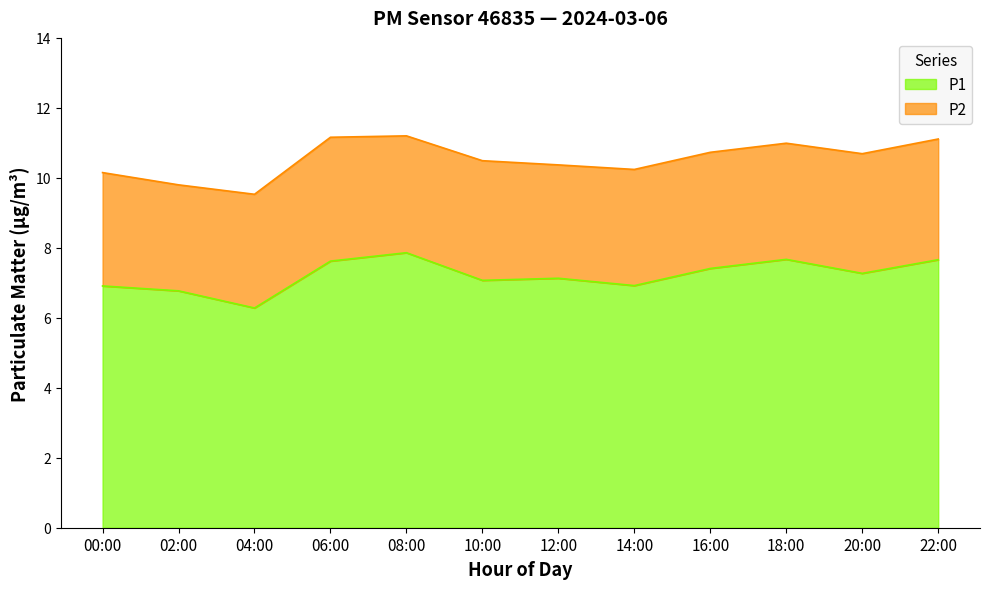

Between 06:00 and 12:00, which is larger?

06:00